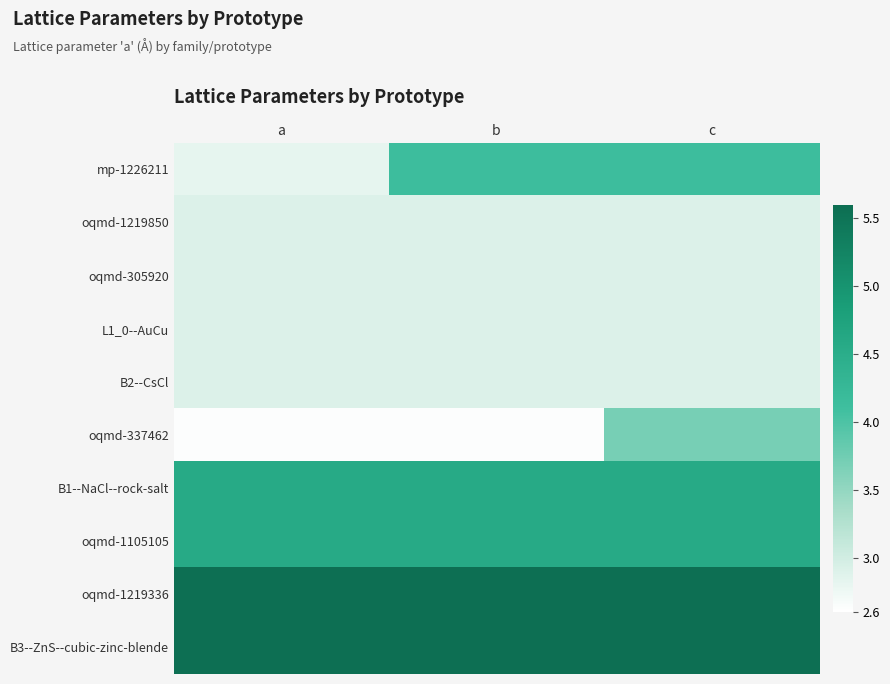

Between a and b, which series saw the biggest shift?

mp-1226211